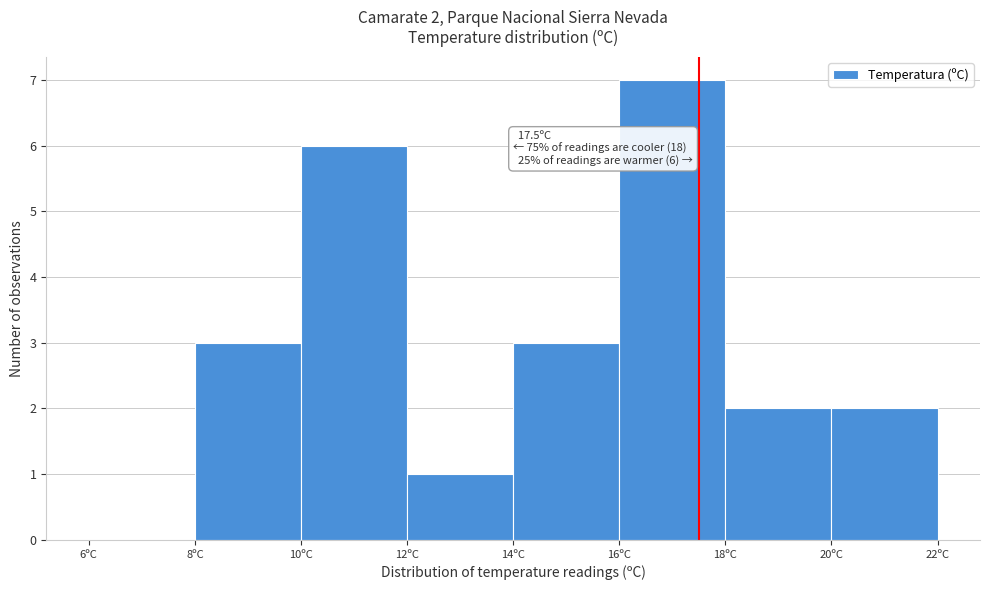

Which range on the x-axis has the tallest bar?

16 to 18